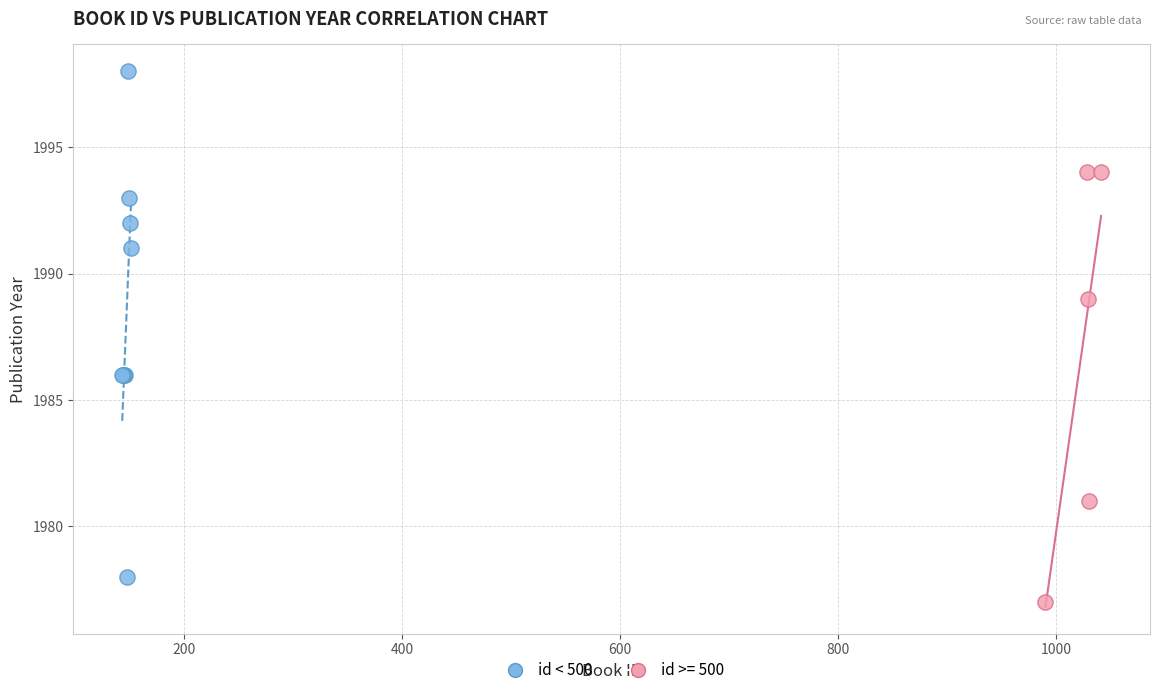

Which series contains the highest Y value?

id < 500